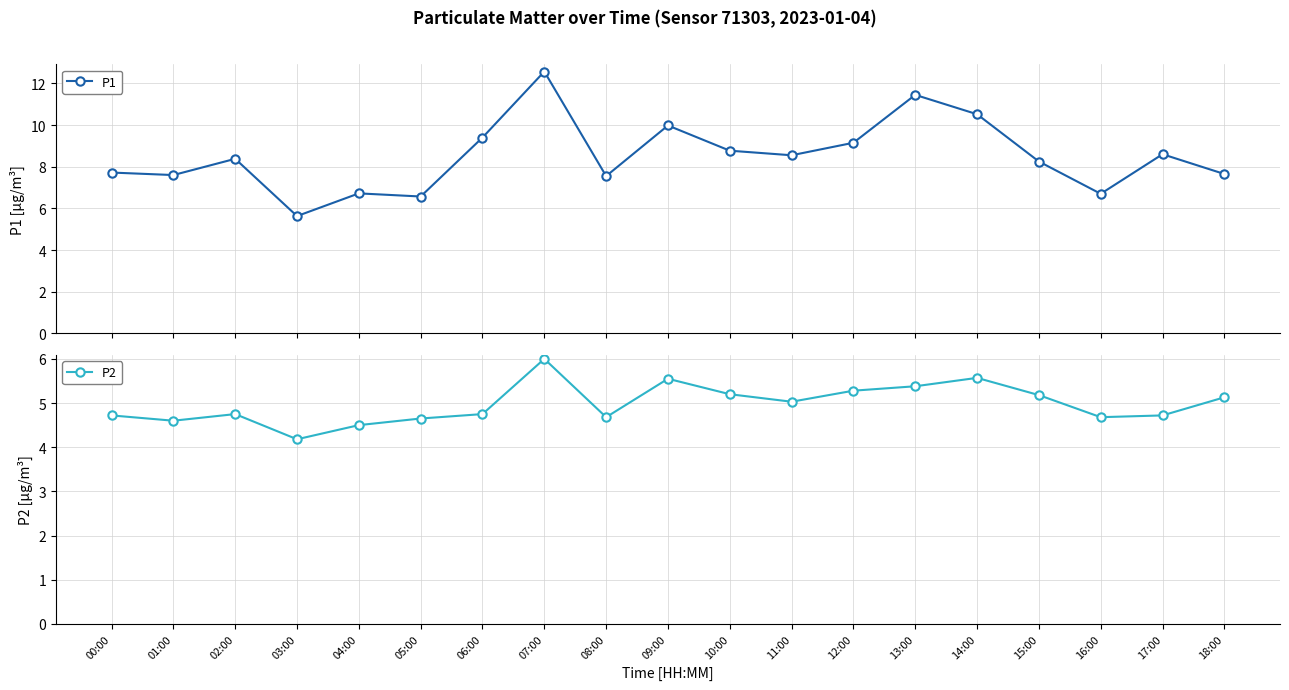

True or false: P2 and P1 cross at least once.

False